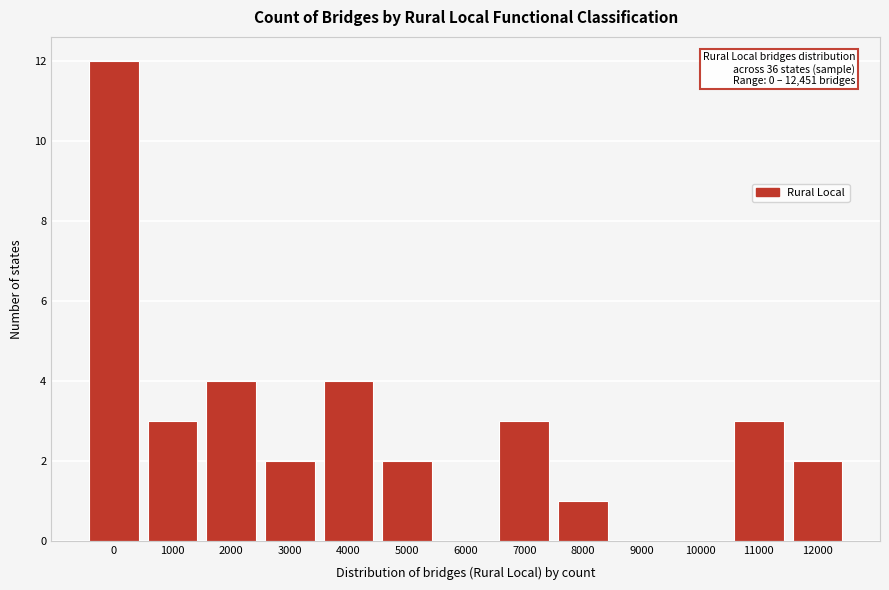

Reading right to left, transcribe all the data shown in this chart.

12000=2	11000=3	10000=0	9000=0	8000=1	7000=3	6000=0	5000=2	4000=4	3000=2	2000=4	1000=3	0=12